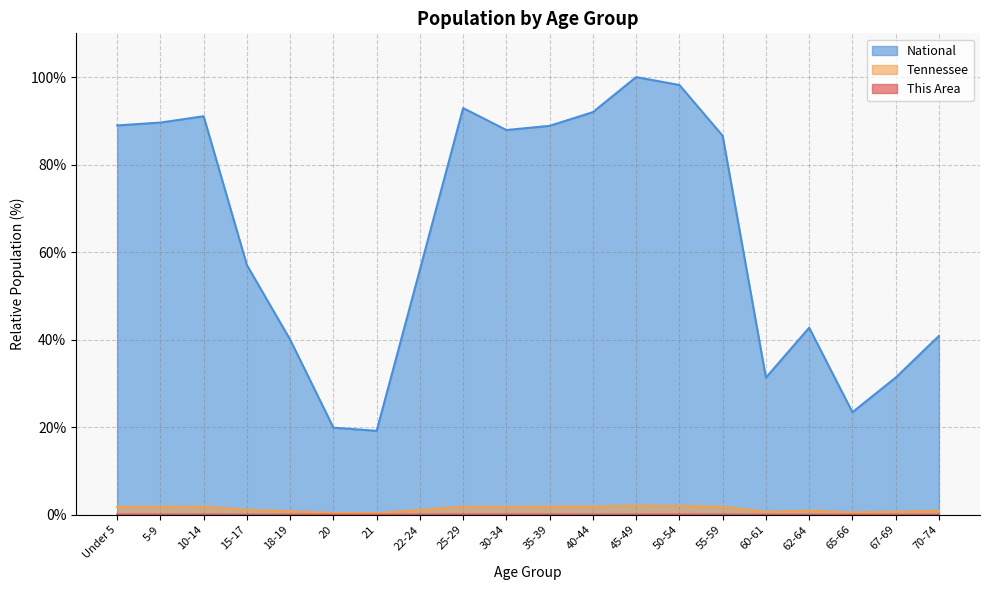

Which series has the widest spread of values?

National